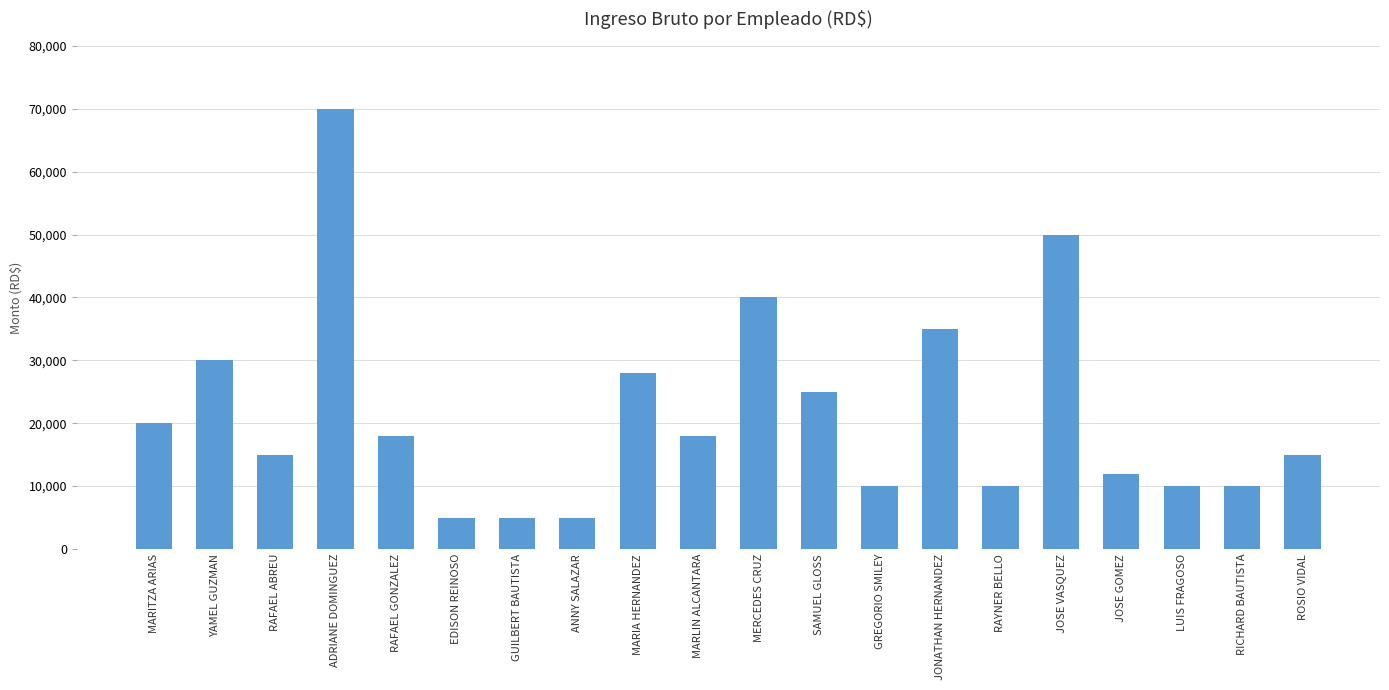

What is the approximate value at RAFAEL GONZALEZ?

18000